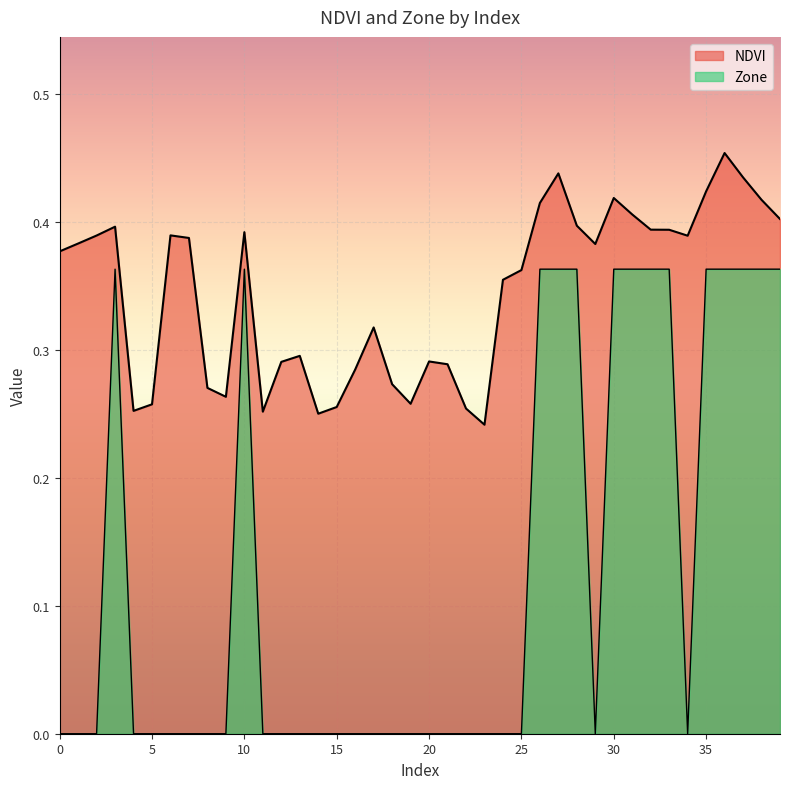

Does the chart display data point markers on the line(s)?

No